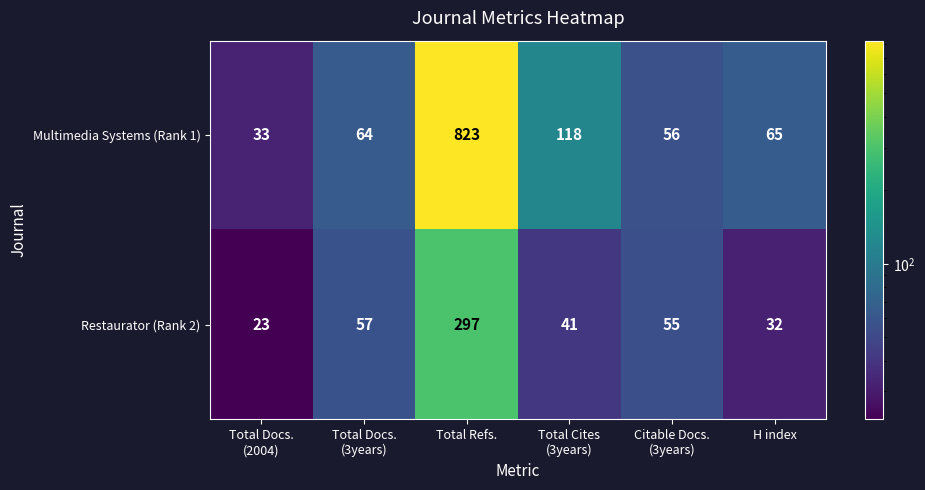

What is the difference between the second highest and second lowest values in the Multimedia Systems (Rank 1) series?

62